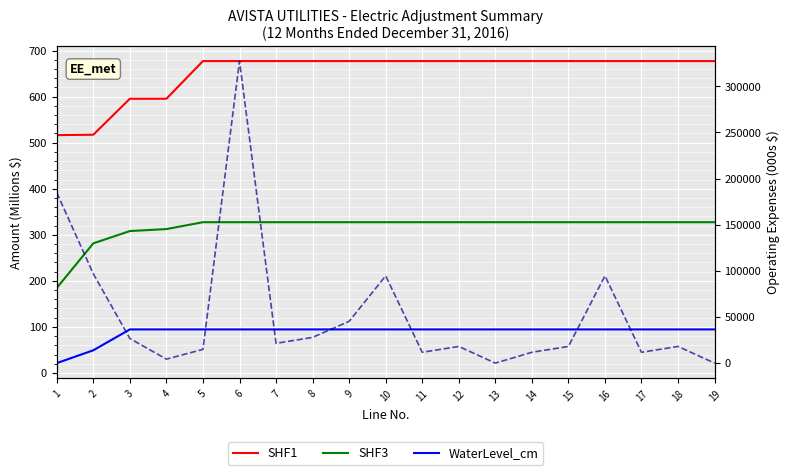

Count the number of categories in the chart.

19